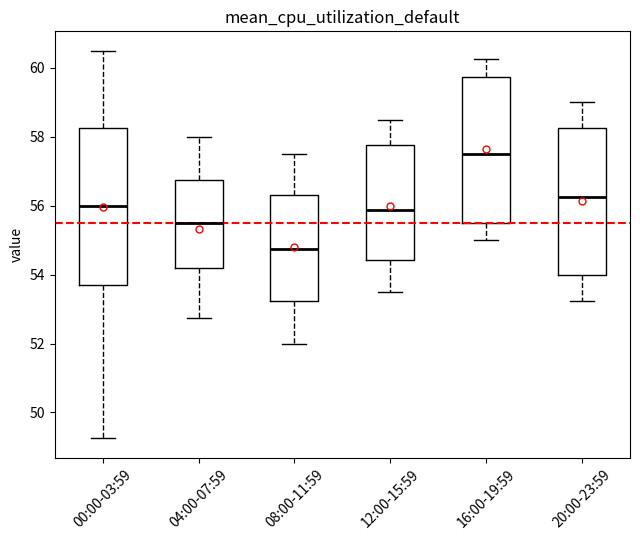

Which box is the tallest, from its lower edge to its upper edge?

00:00-03:59